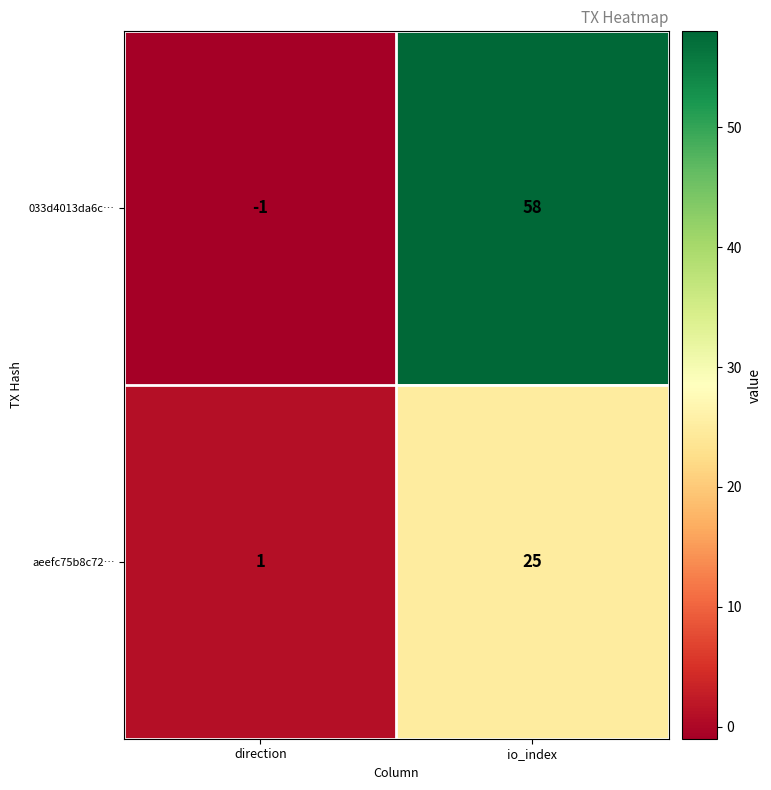

Reading right to left, transcribe all the data shown in this chart.

033d4013da6c…: 58	-1
aeefc75b8c72…: 25	1